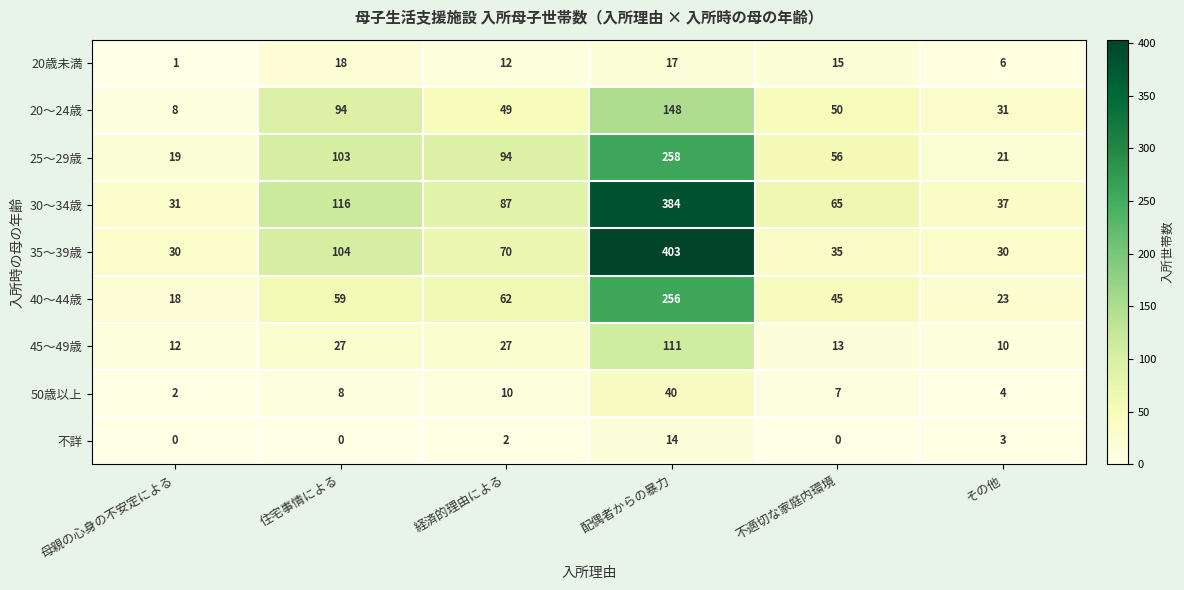

What is the difference between the 35～39歳 values at 母親の心身の不安定による and 経済的理由による?

40